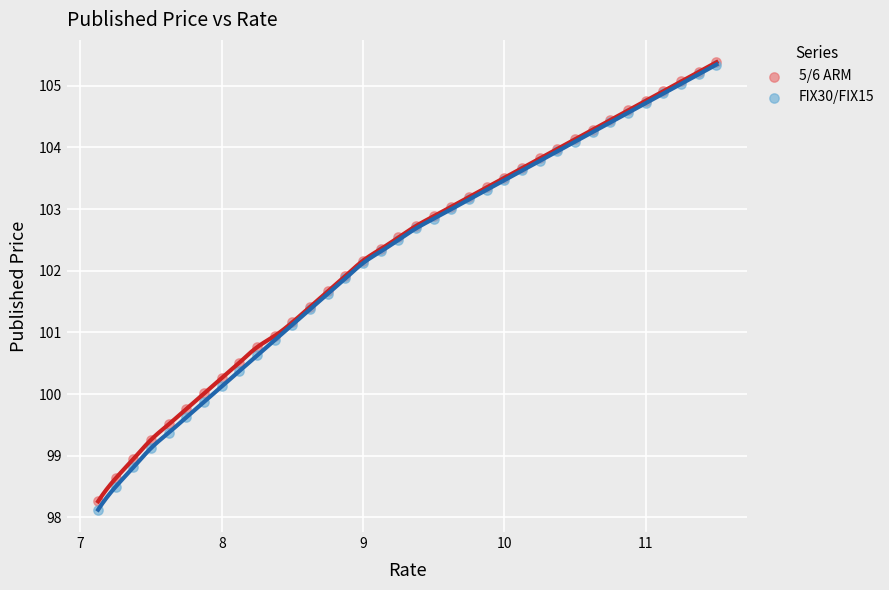

Which series reaches the minimum Y coordinate?

FIX30/FIX15